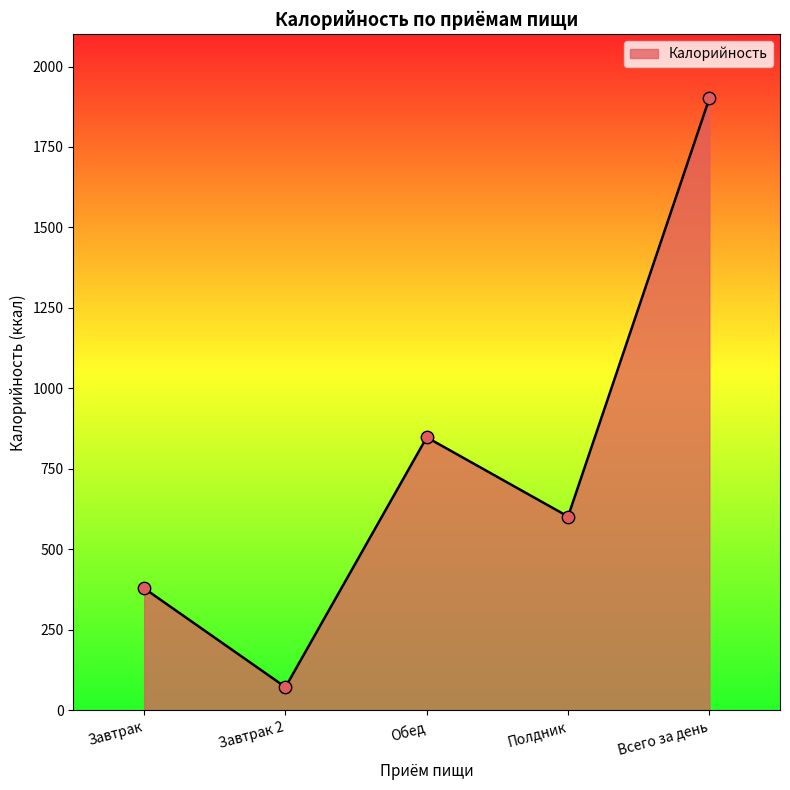

Between Завтрак and Завтрак 2, which is larger?

Завтрак